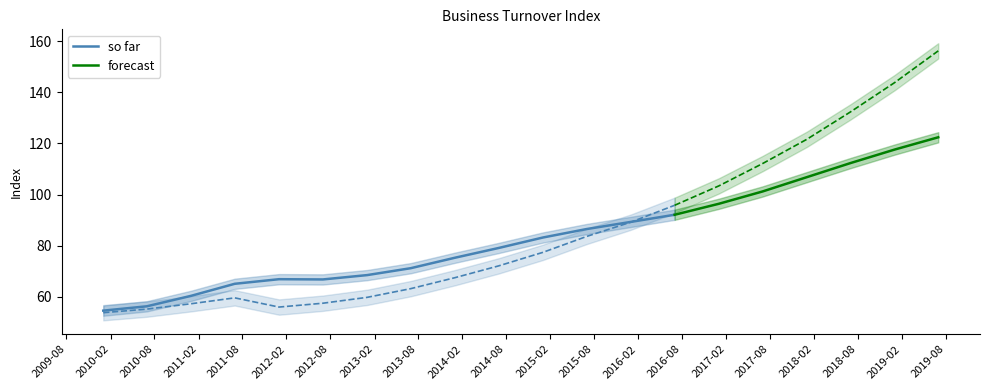

What is the lowest value of the so far series?

54.6